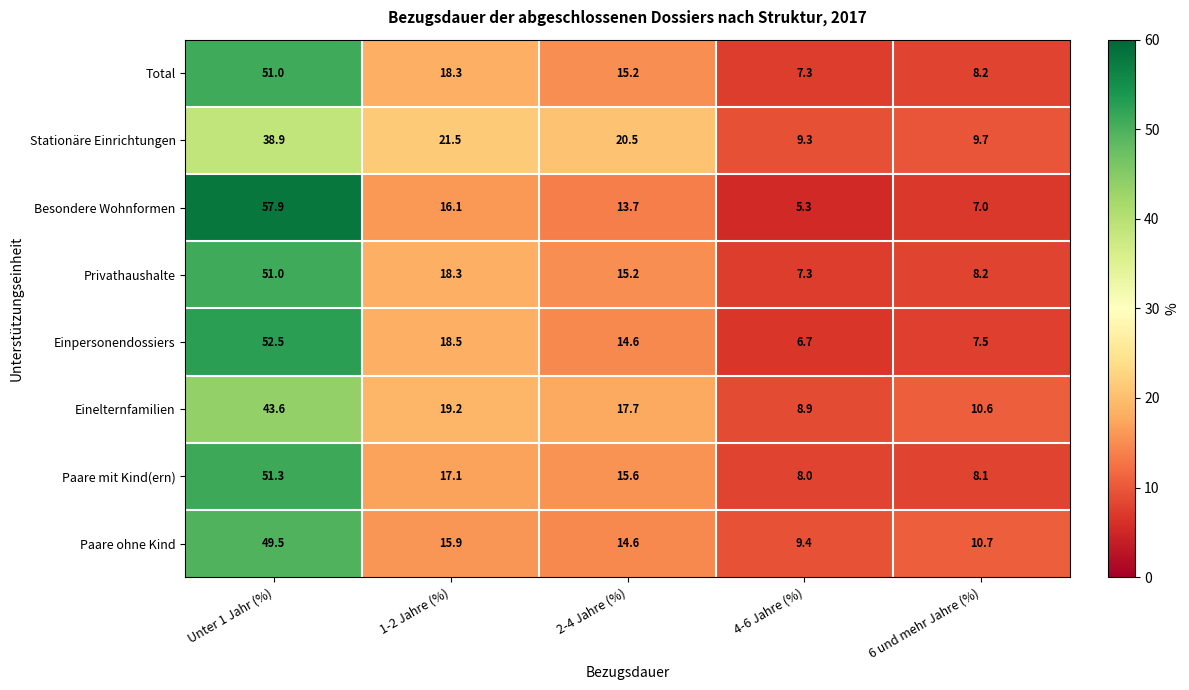

What is the smallest value displayed?

5.3